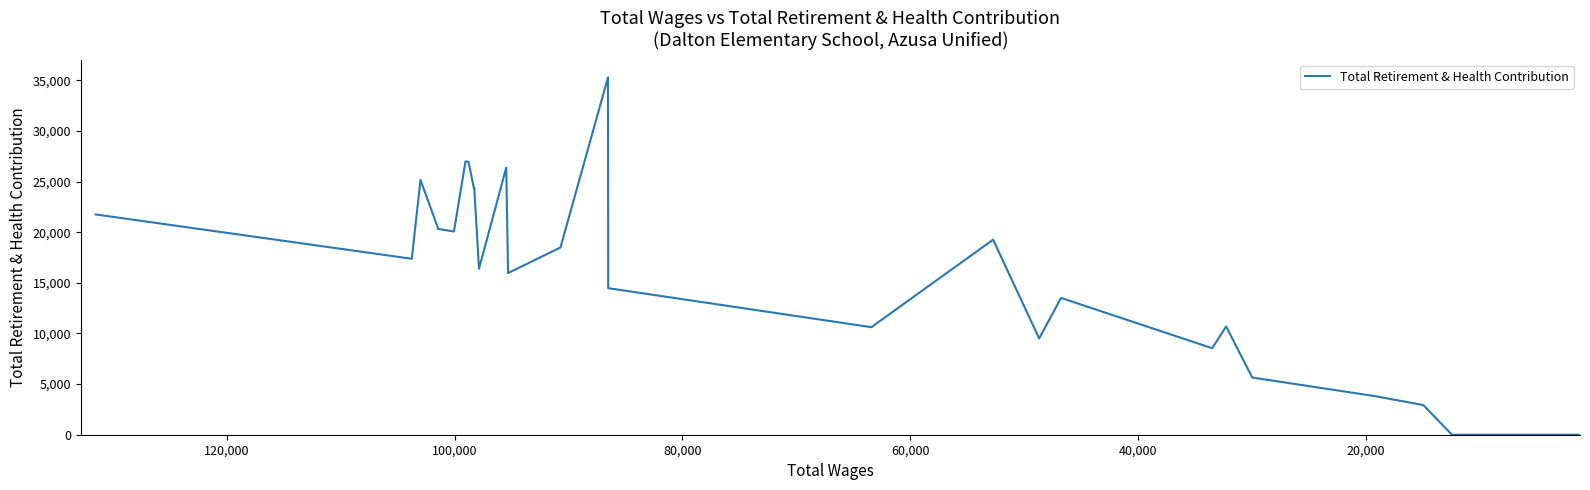

How many points are lower than both their immediate neighbors (excluding endpoints)?

7